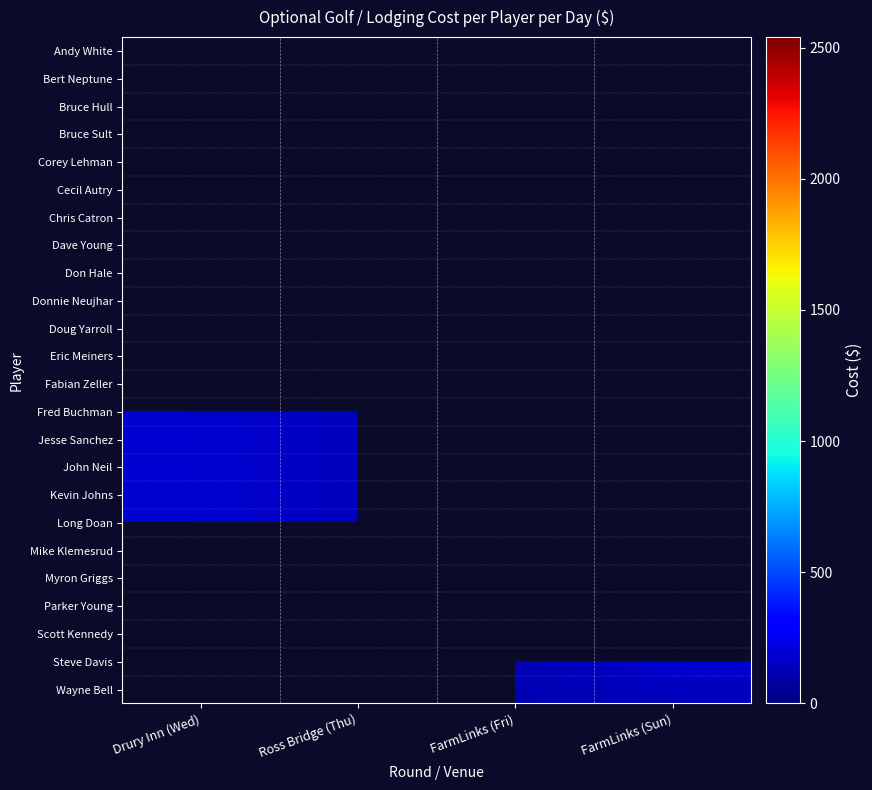

Which label corresponds to the largest value in the chart?

FarmLinks (Sun)